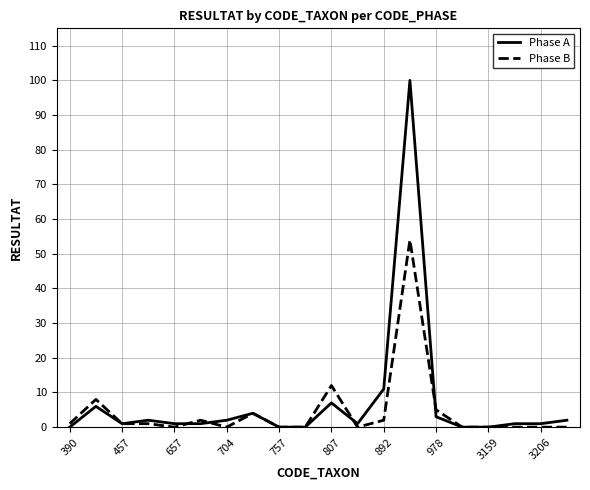

How many values in the Phase B series are below 1?

10